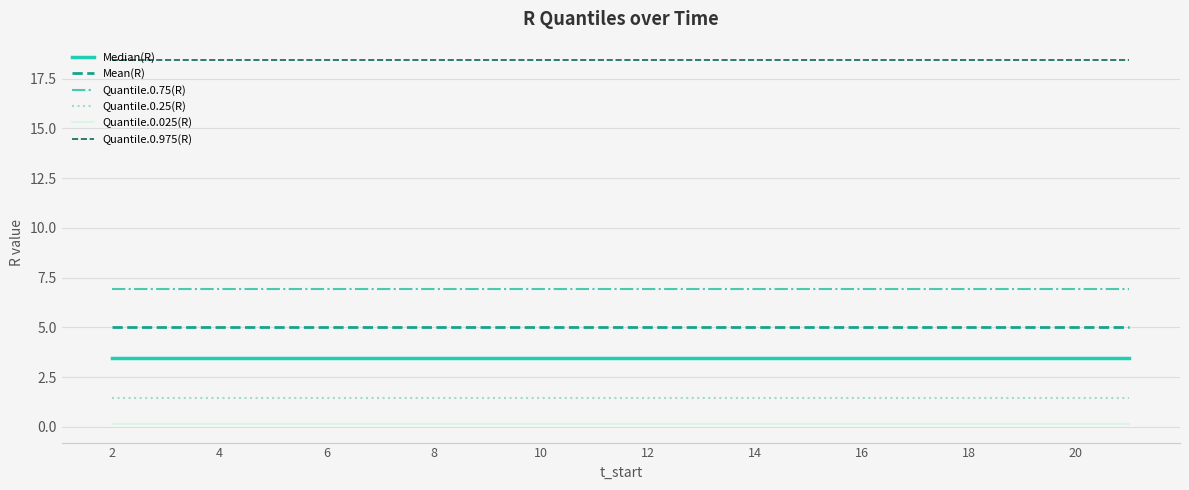

True or false: Quantile.0.025(R) and Quantile.0.25(R) cross at least once.

False